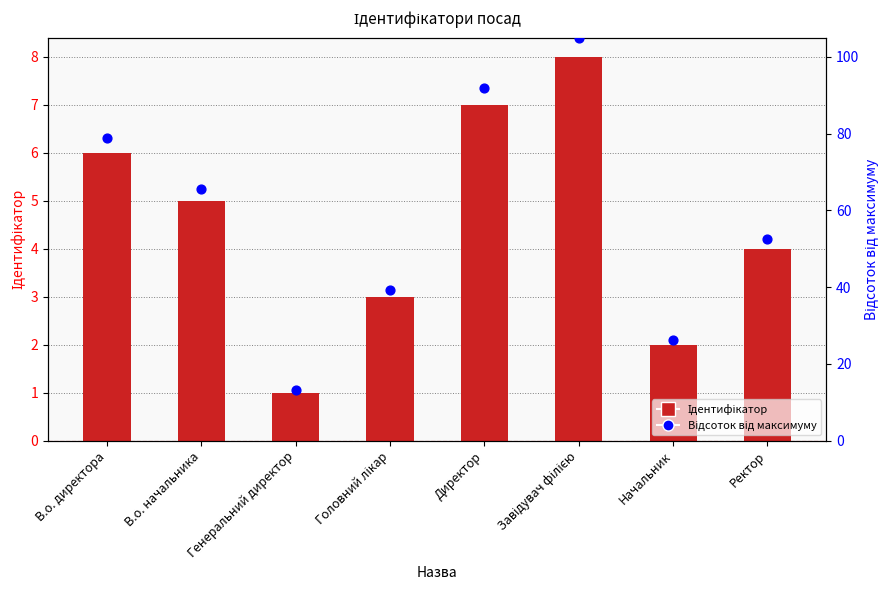

Which series reaches the minimum Y coordinate?

Ідентифікатор